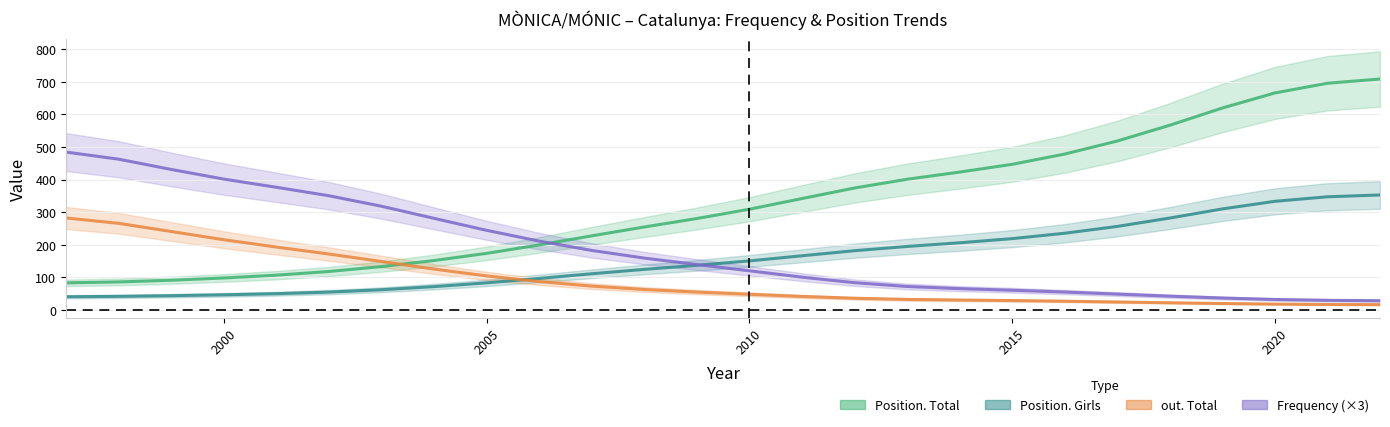

What is the spread (max minus min) of values at 2007?

154.0